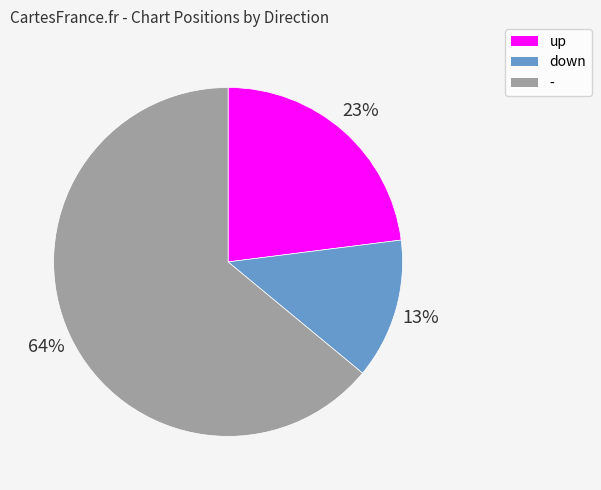

Is down the majority of the pie?

No